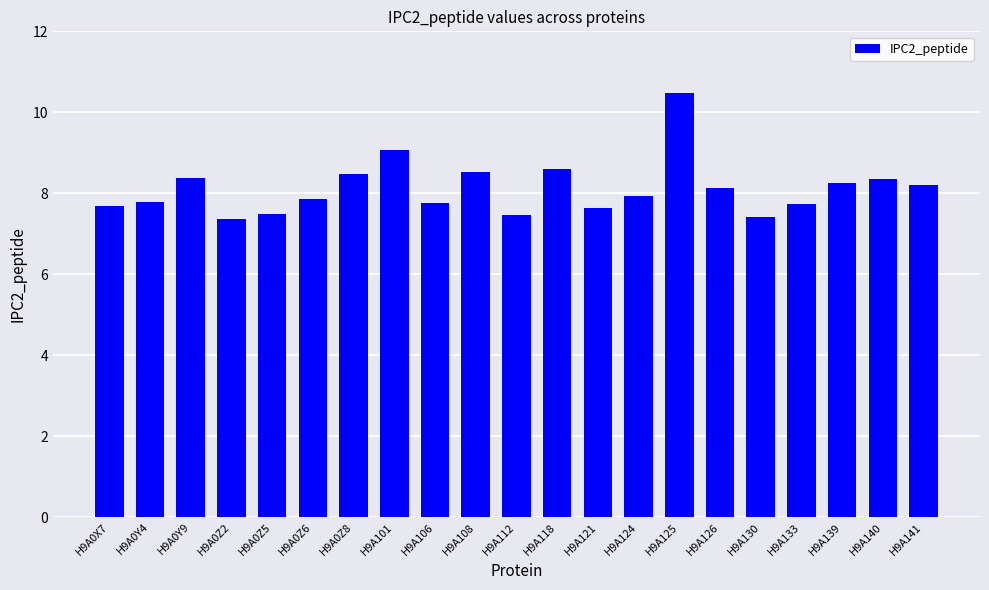

What is the sum of all values?

170.6